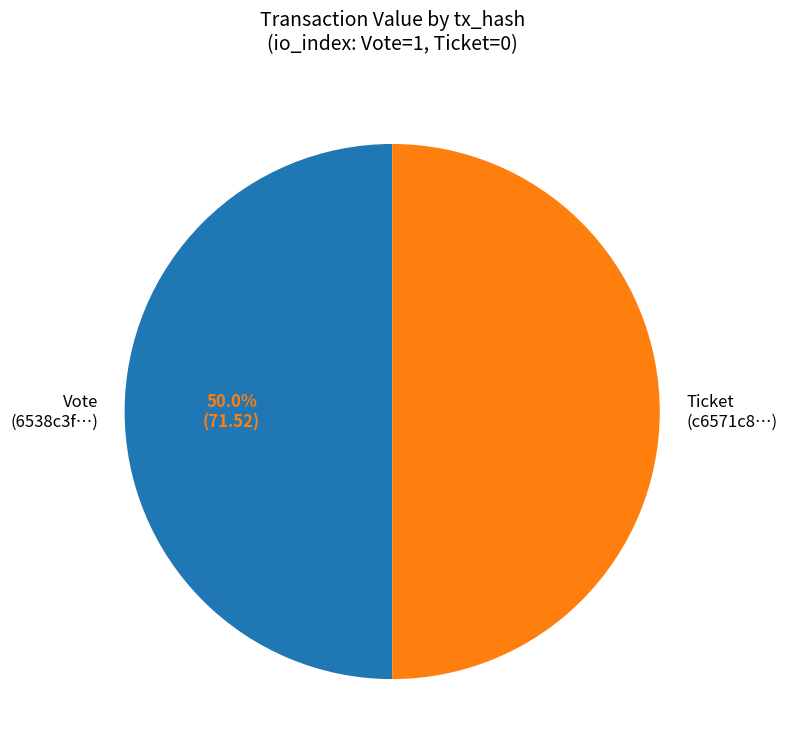

What percentage is NOT represented by Ticket (c6571c8…)?

50.0%